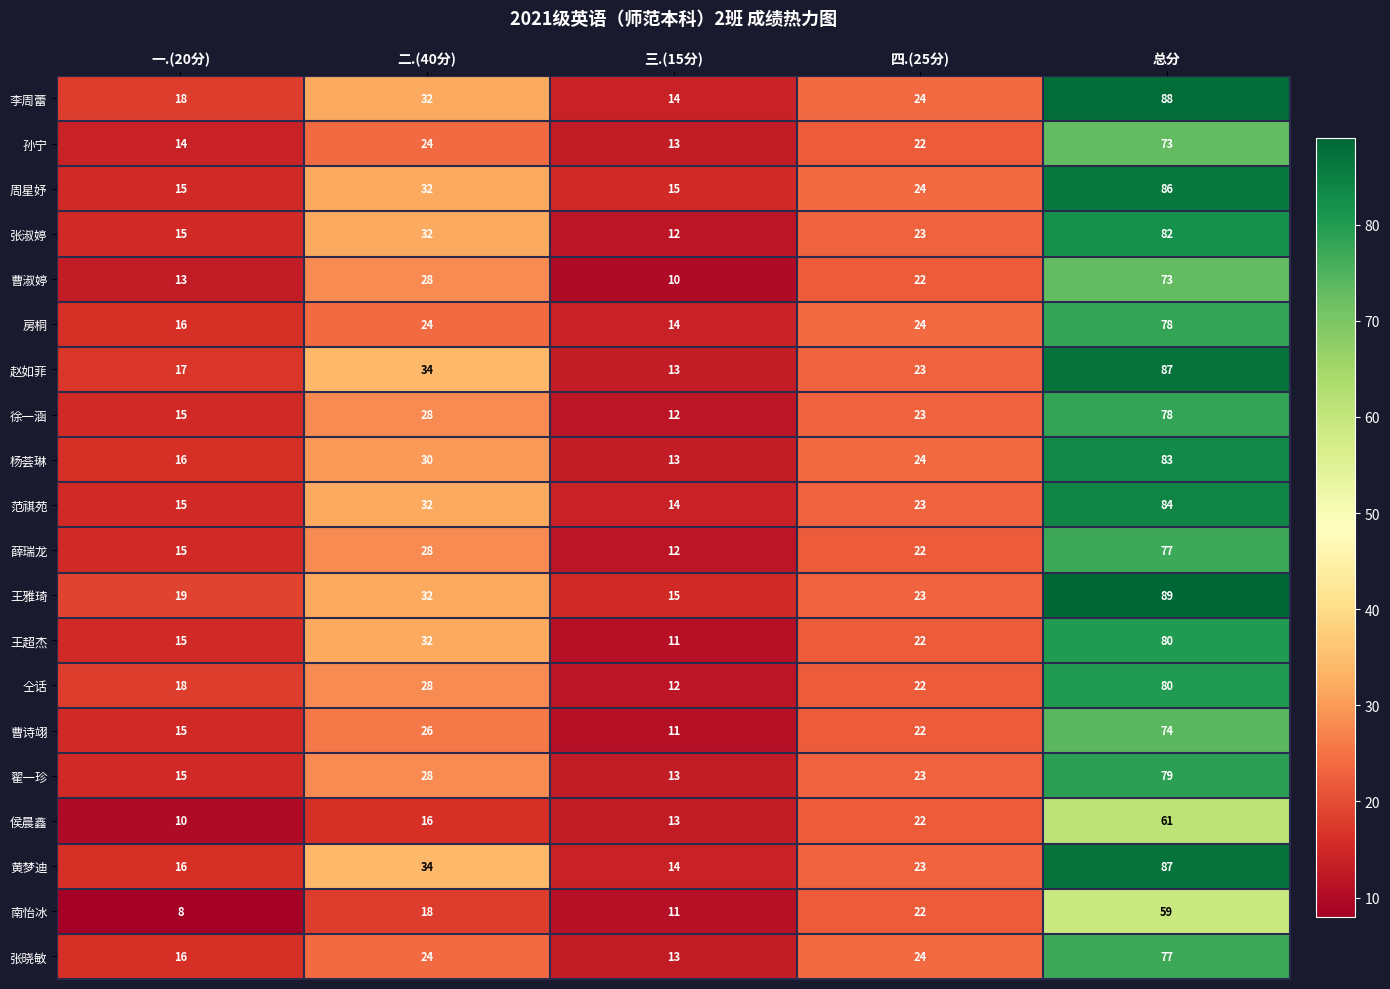

What is the difference between the highest and lowest values at 一.(20分)?

11